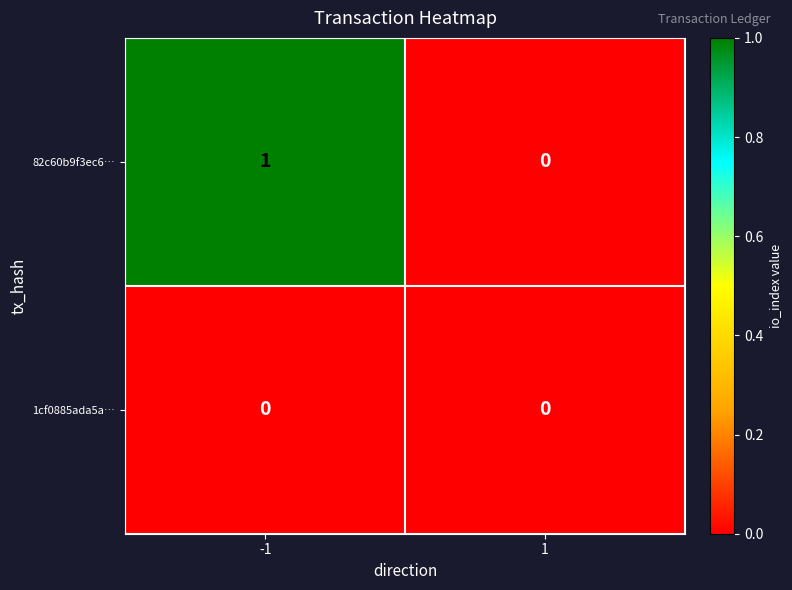

Which series has the widest spread of values?

82c60b9f3ec6…